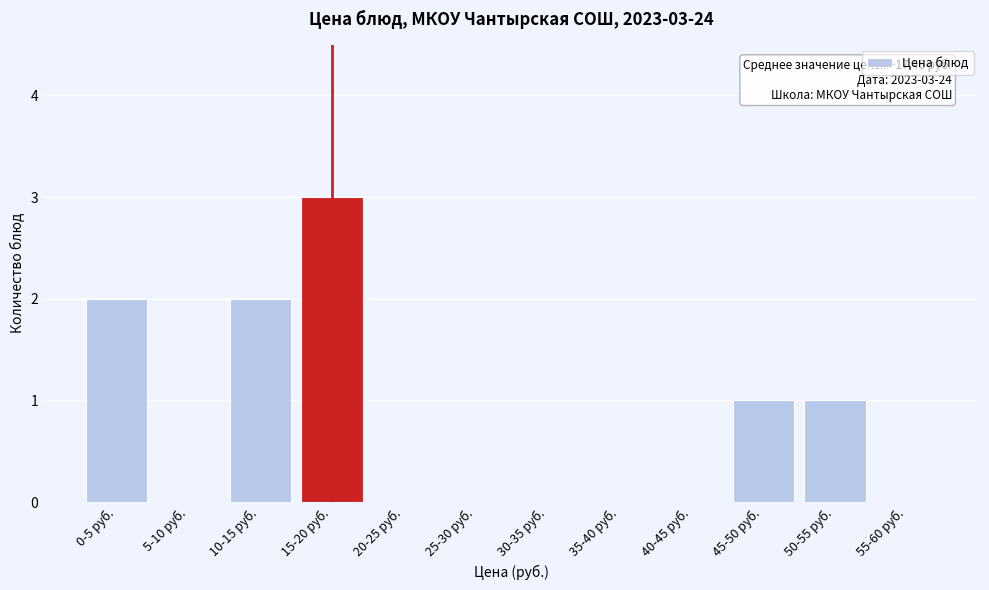

What is the sum of the values at 15-20 руб. and 50-55 руб.?

4